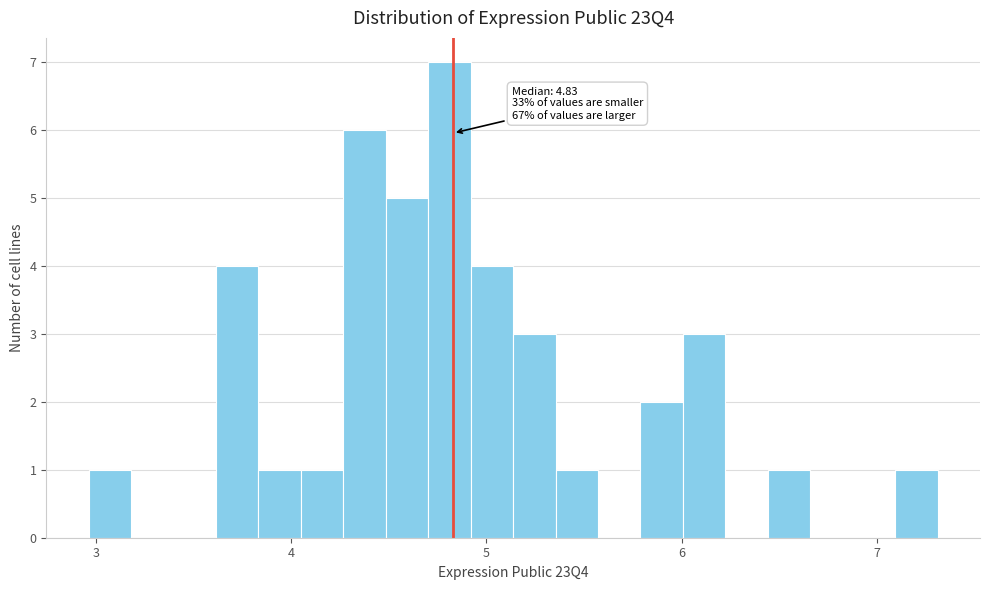

Around what value on the x-axis is the tallest bar? Give the approximate position of its centre, as read against the axis.

4.8